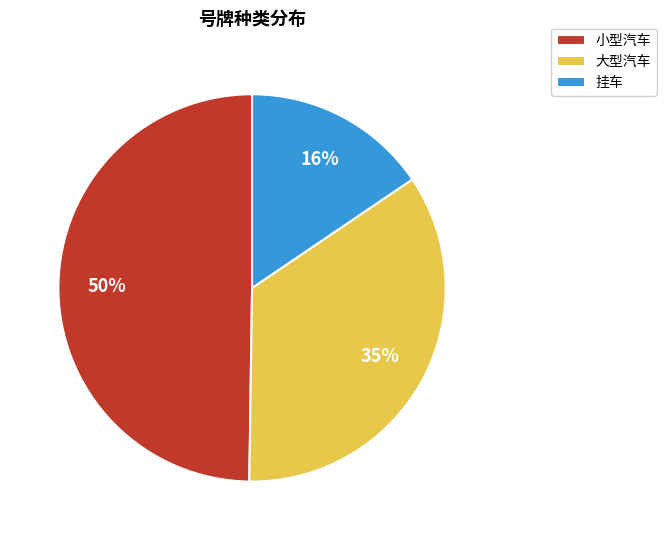

To the nearest percent, what is the combined percentage of 挂车 and 小型汽车?

65%